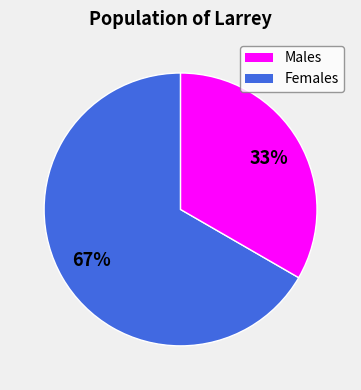

Is there any slice that represents more than half of the pie?

Yes